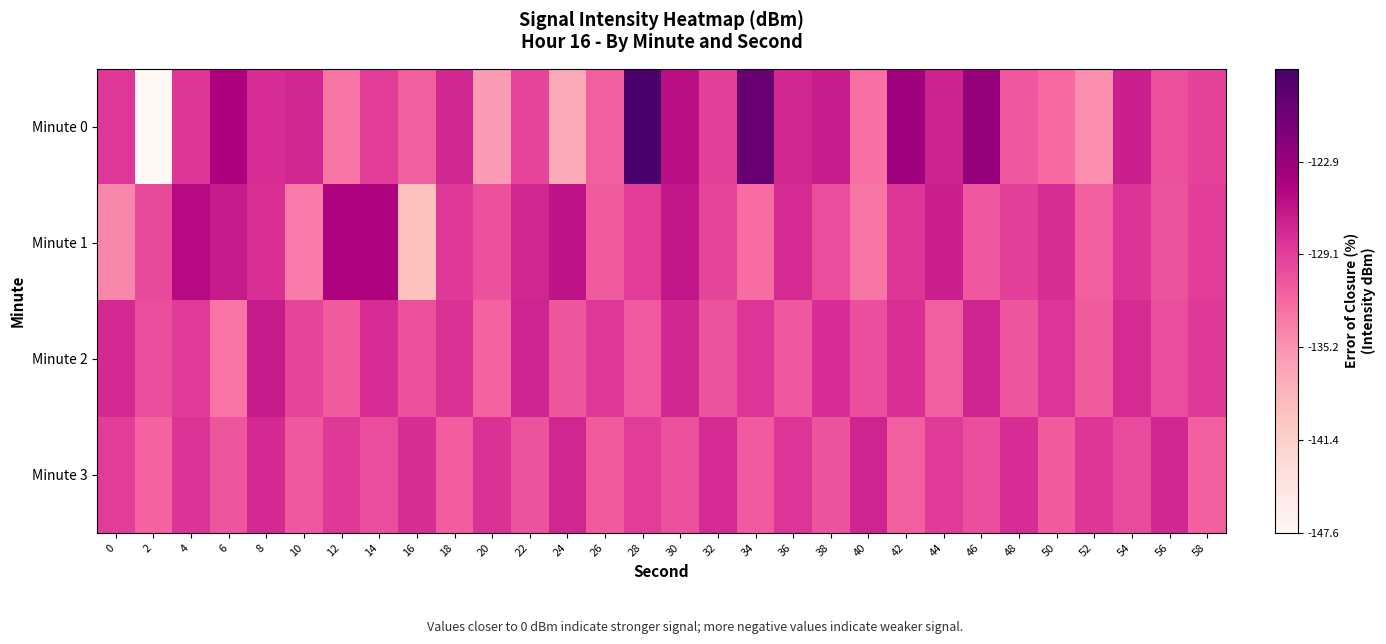

At 2, list the series in order from largest to smallest.

Minute 1, Minute 2, Minute 3, Minute 0